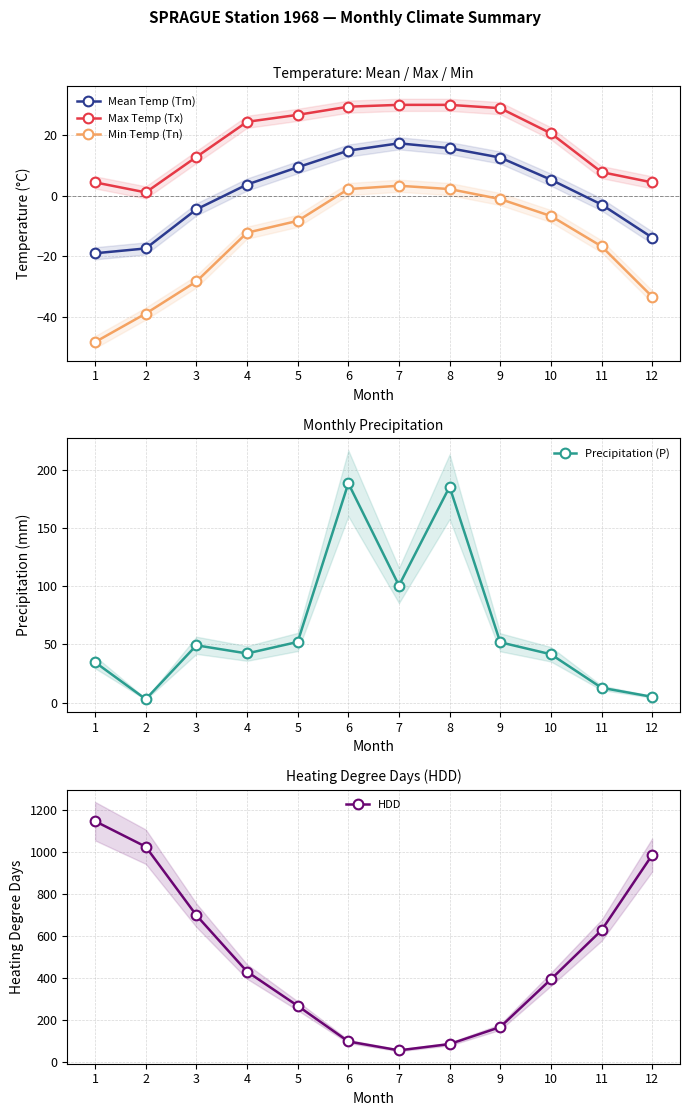

How many distinct data groups are displayed?

5